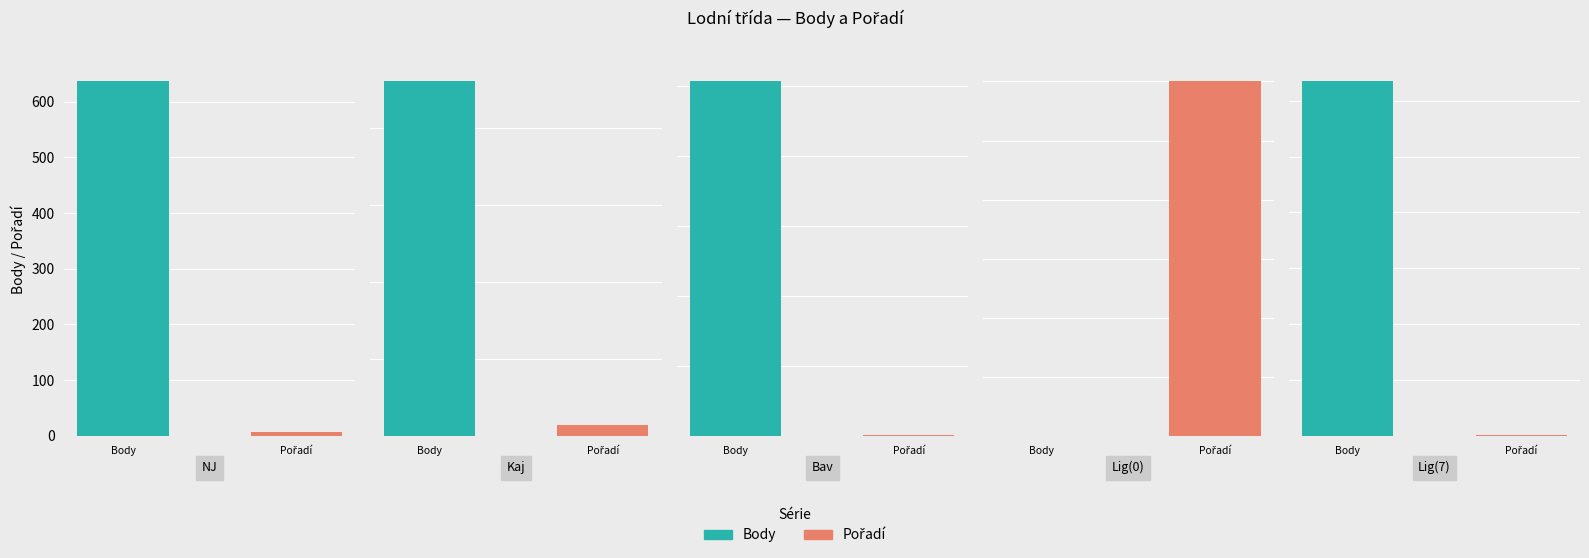

Reading right to left, list all the values displayed in this chart.

Body: 3172	0	2530	460	636
Pořadí: 4	6	5	14	7